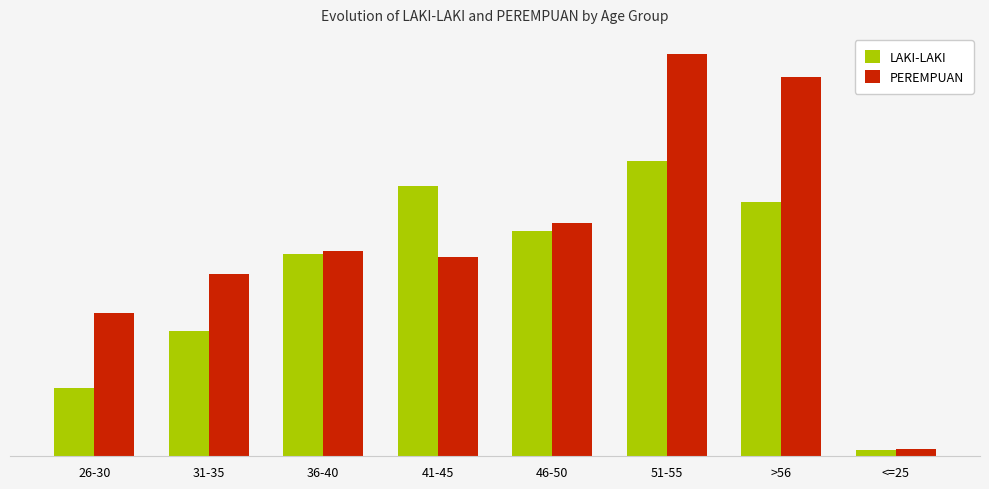

Rank the series by their average value, from highest to lowest.

PEREMPUAN, LAKI-LAKI